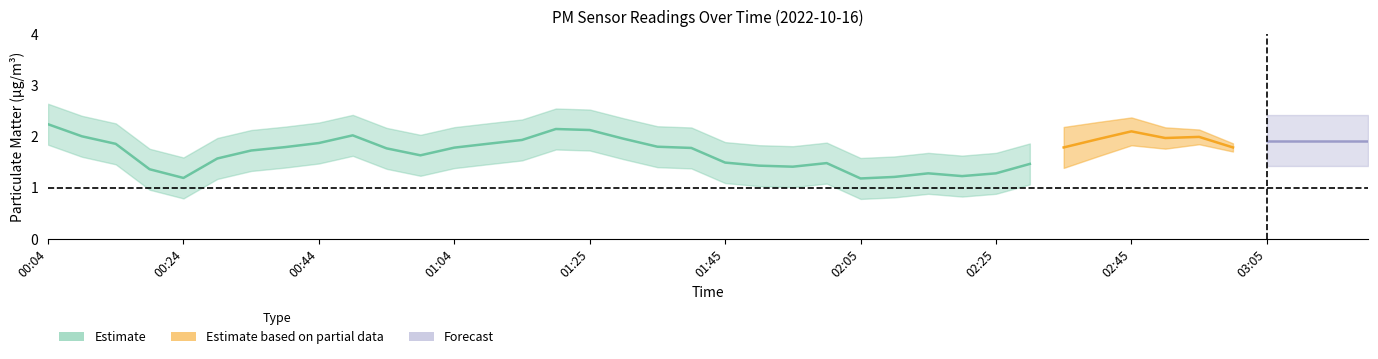

True or false: P2 and P1 cross at least once.

False